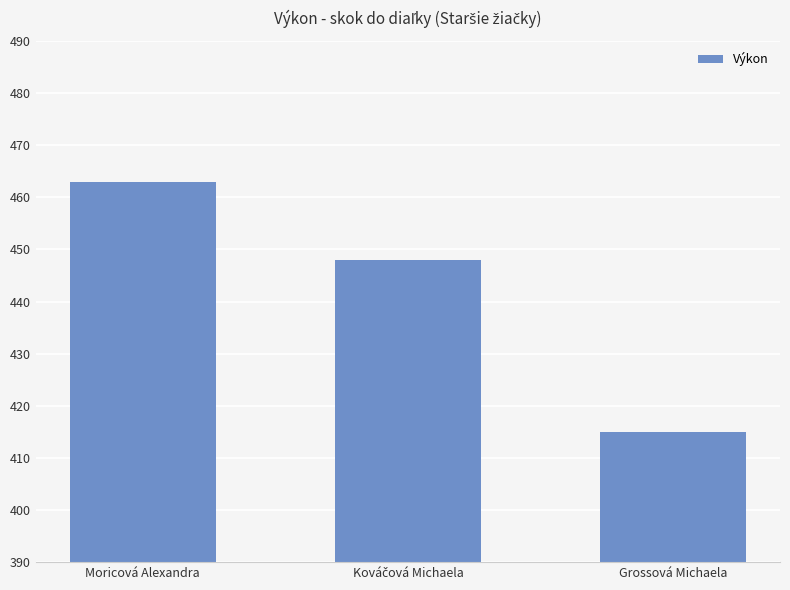

How many distinct data groups are displayed?

1